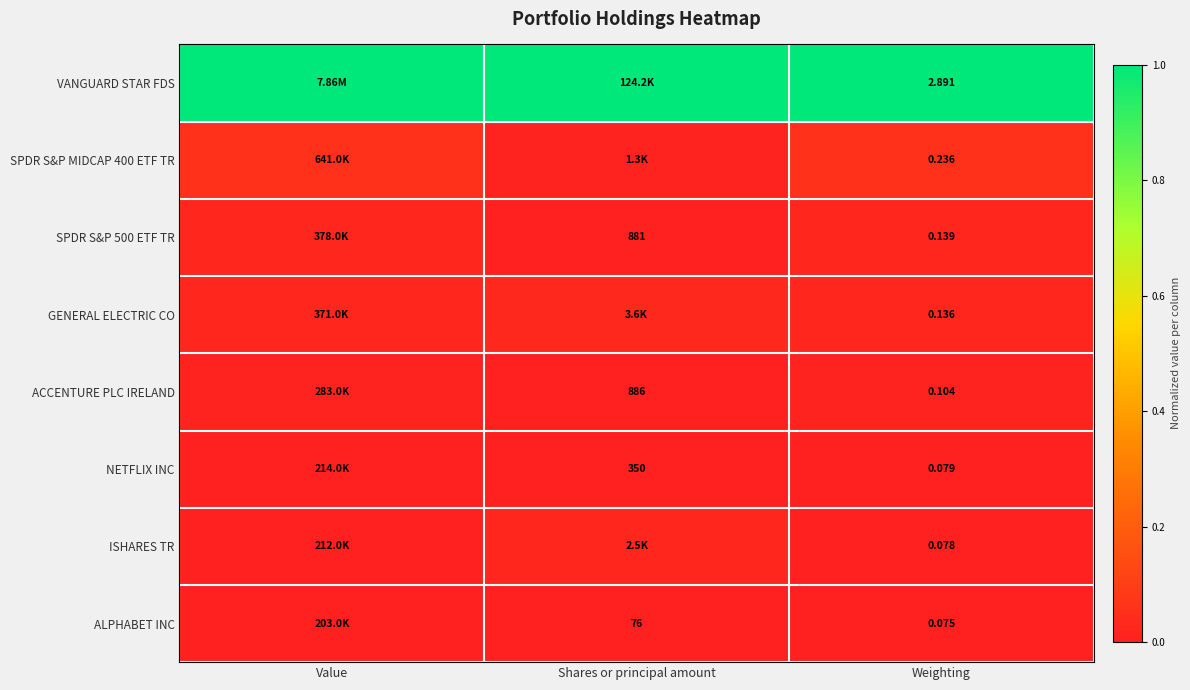

Is the value of ACCENTURE PLC IRELAND at Weighting greater than the value of ALPHABET INC at Weighting?

Yes